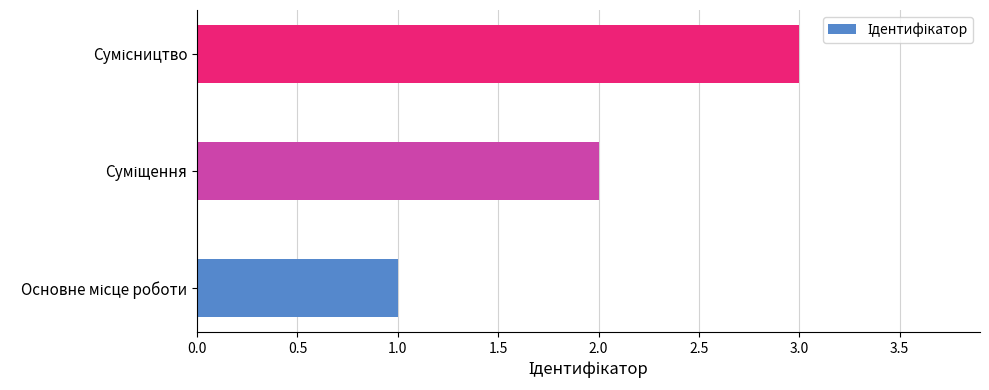

Count the number of categories in the chart.

3